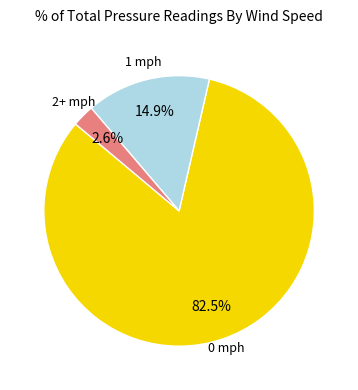

How many segments does this pie chart have?

3